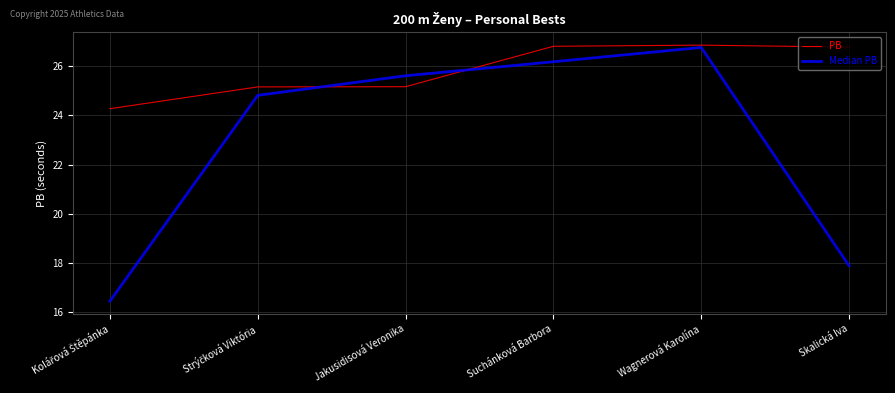

How many lines are shown in the chart?

2